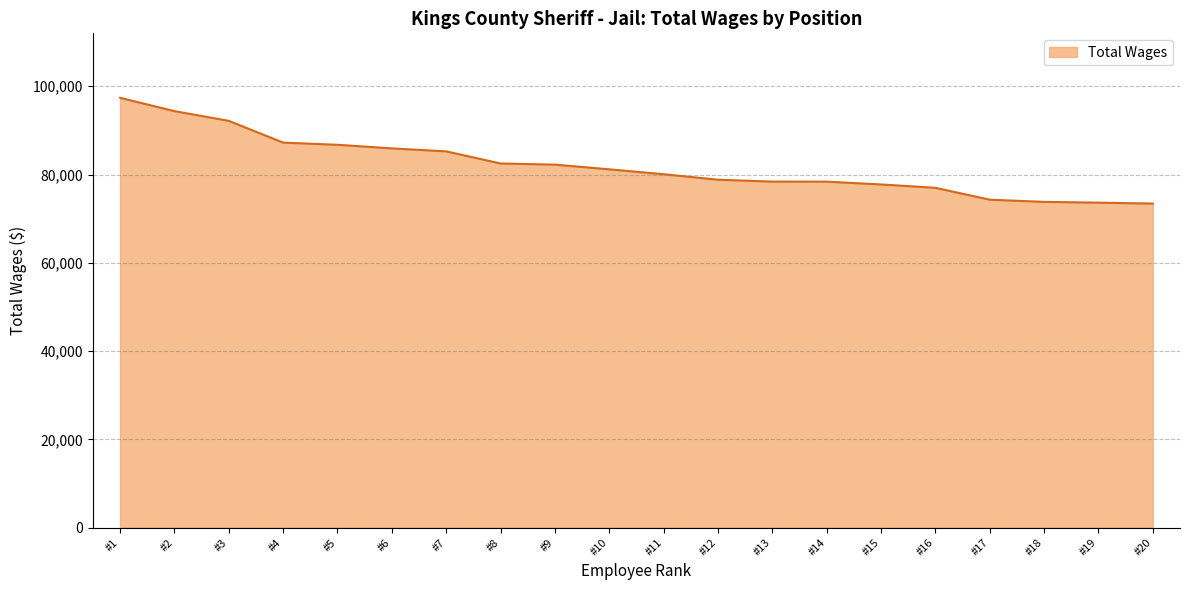

What is the smallest value displayed?

73413